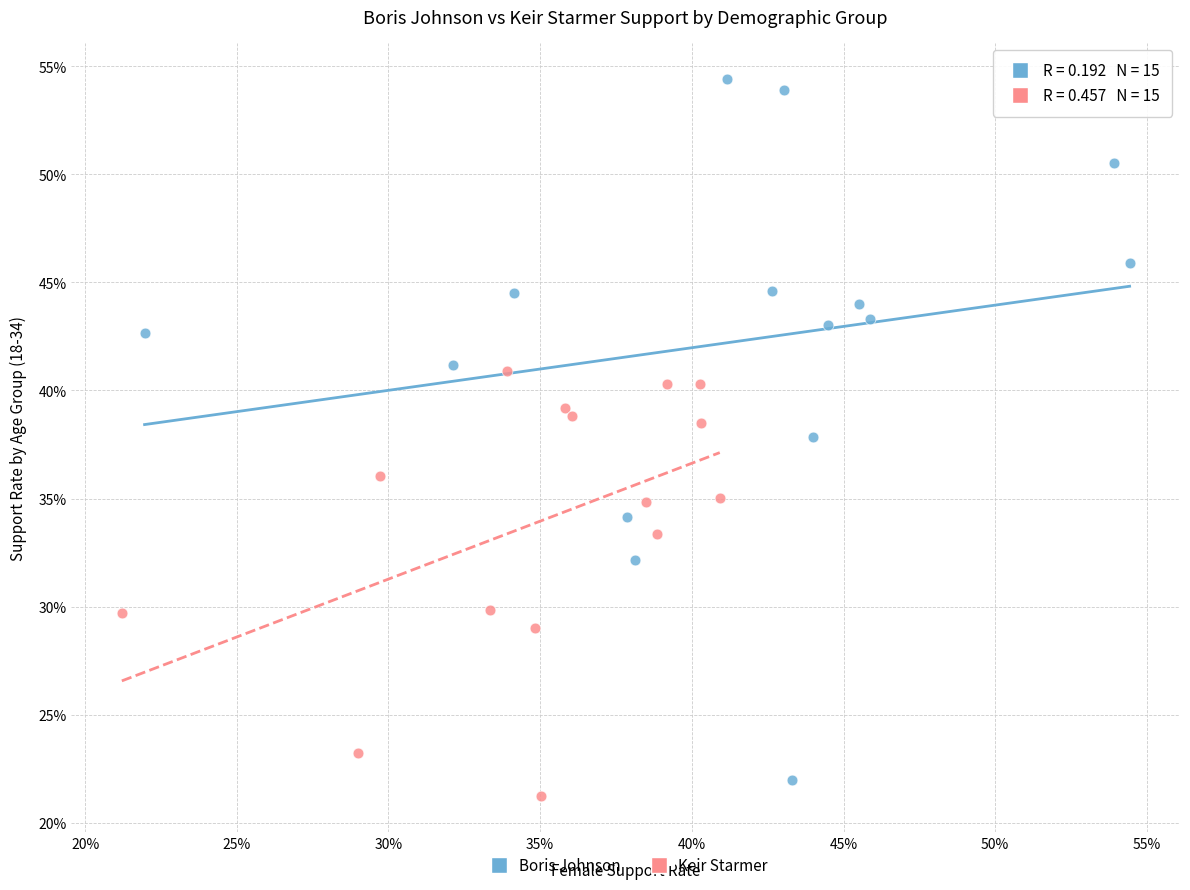

Which series reaches the minimum Y coordinate?

Keir Starmer